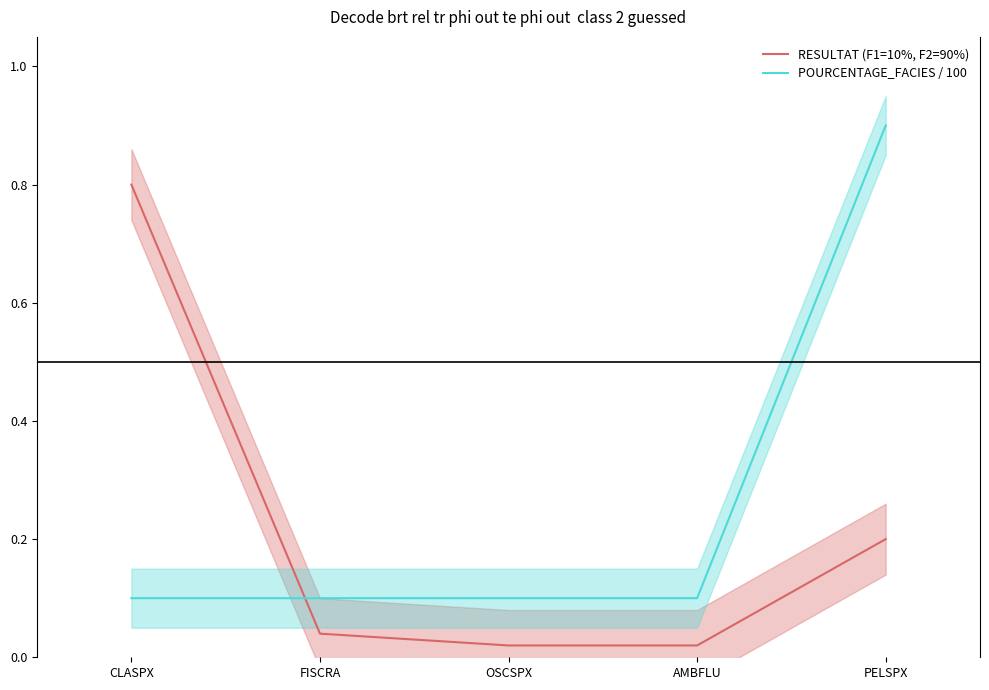

What are all the series names shown in the legend?

RESULTAT (F1=10%, F2=90%), POURCENTAGE_FACIES / 100